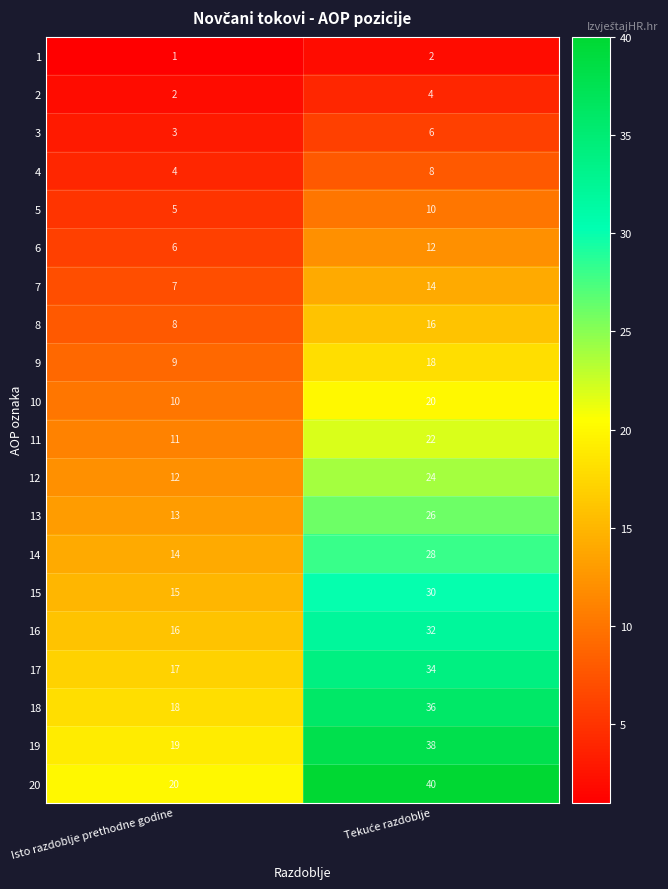

Between Tekuće razdoblje and Isto razdoblje prethodne godine, which is larger?

Tekuće razdoblje